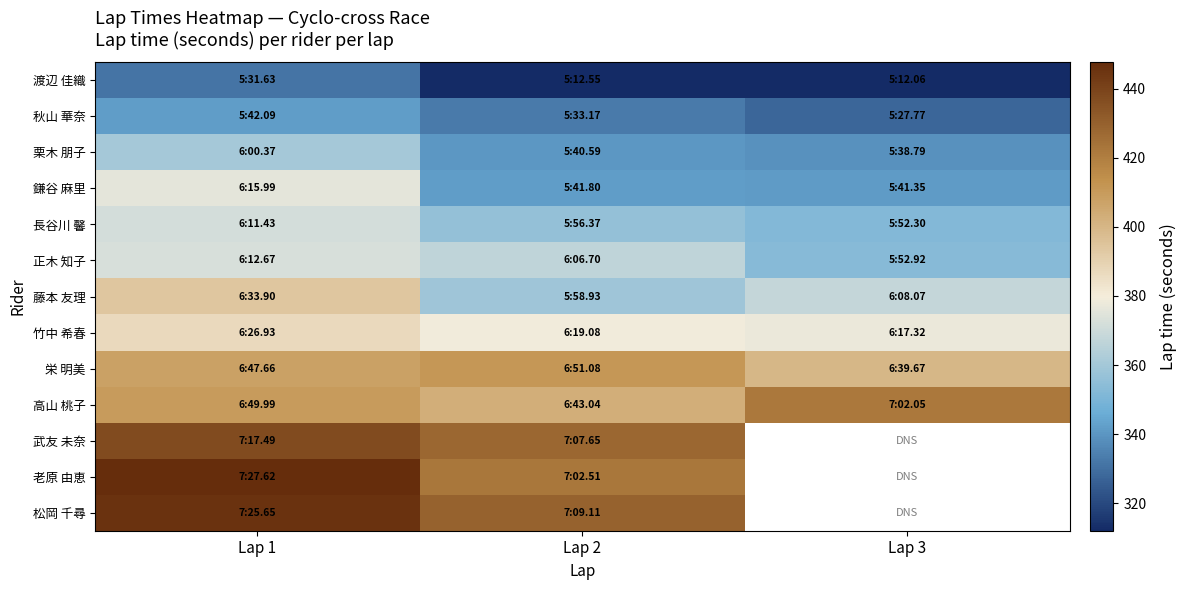

List the labels in order of 栗木 朋子 value, largest first.

Lap 1, Lap 2, Lap 3